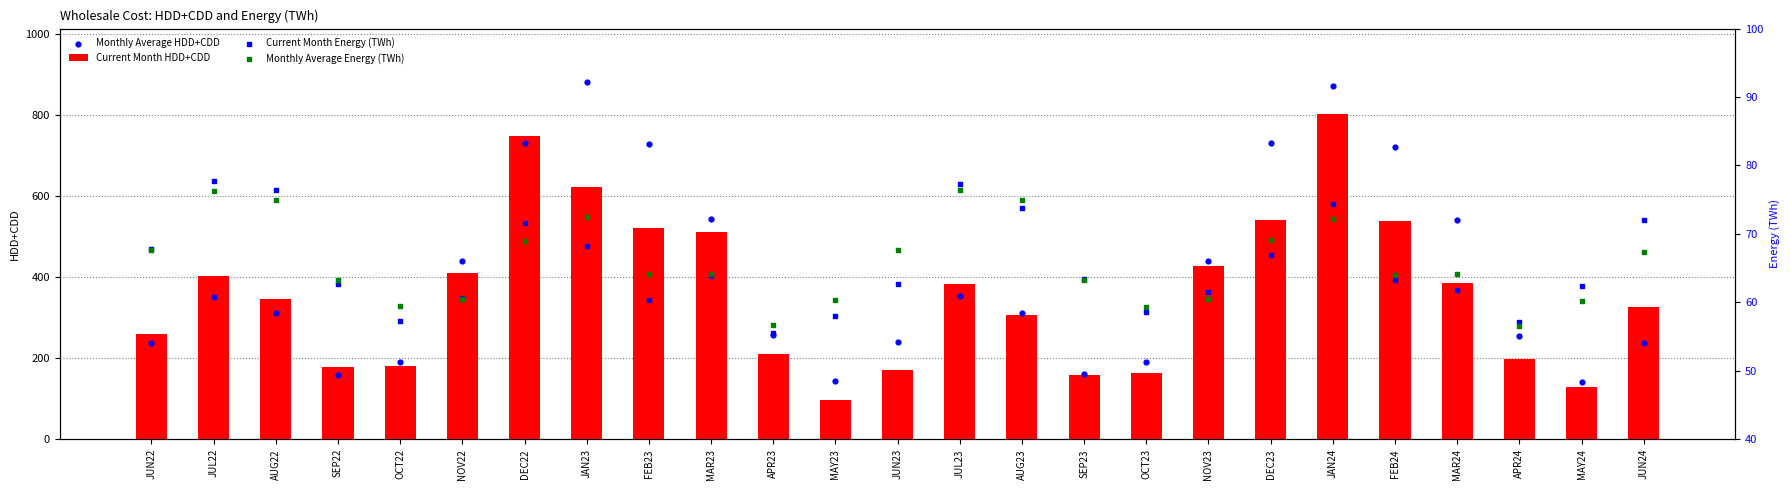

At how many categories does at least one series exceed 608?

6